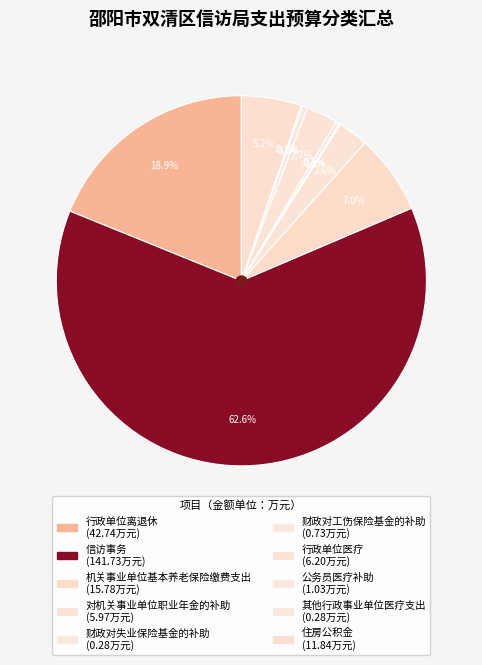

Do 对机关事业单位职业年金的补助 and 住房公积金 together represent more than half of the pie?

No